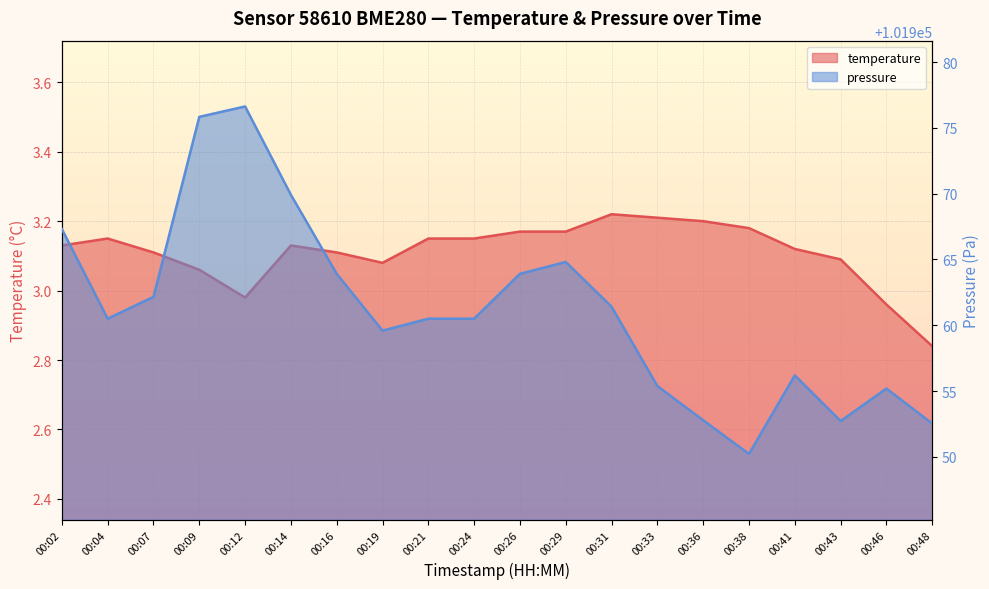

What is the greatest value displayed?

101976.6